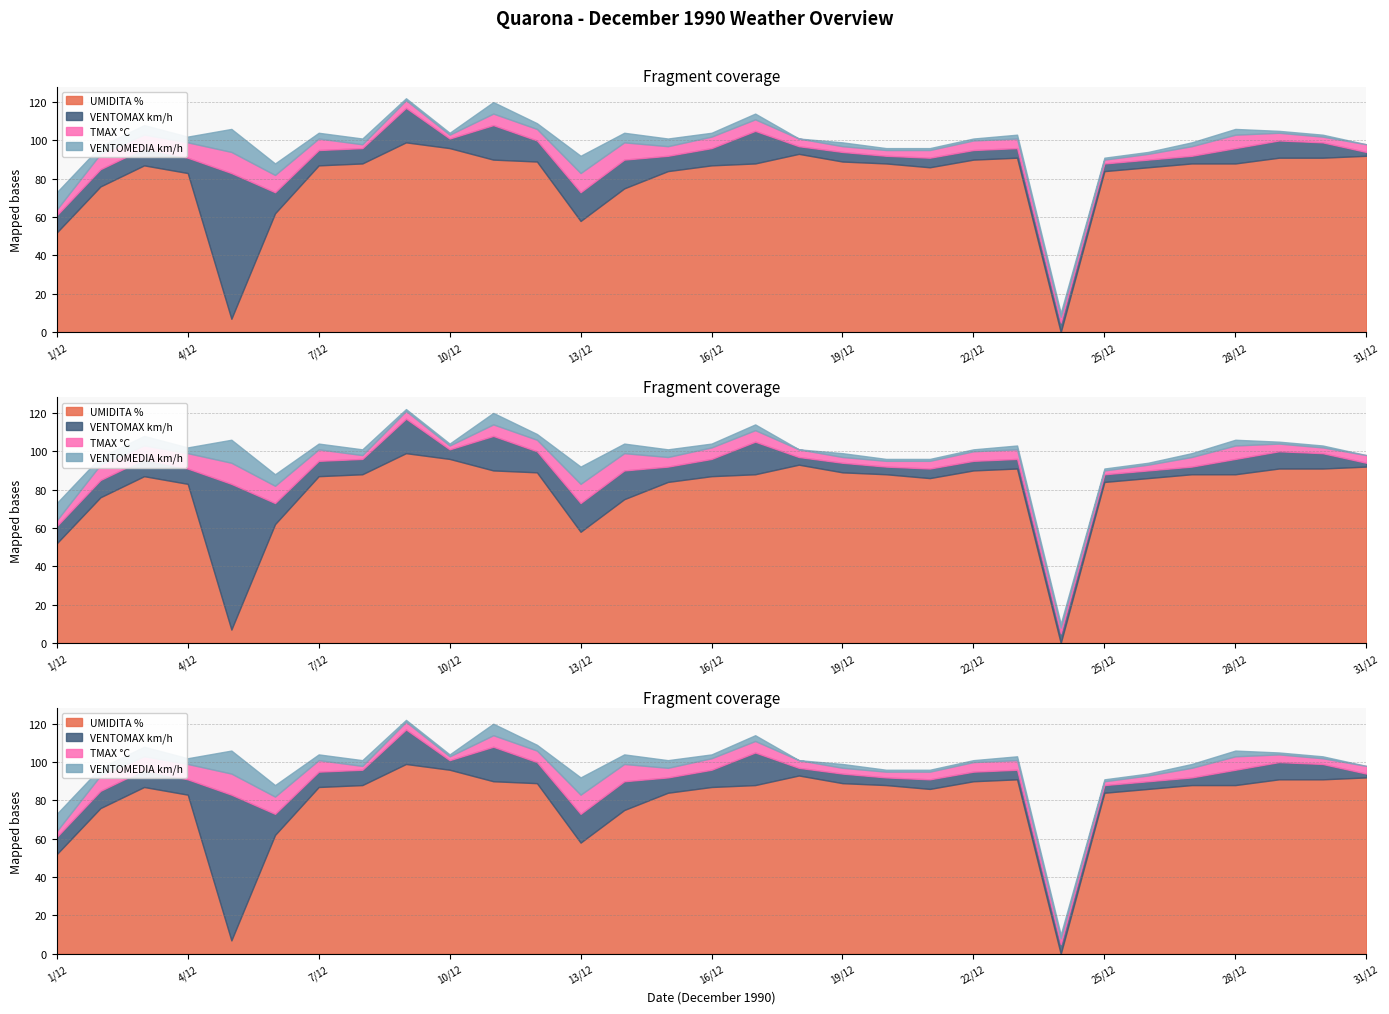

At which category does the chart reach its peak across all series?

9/12